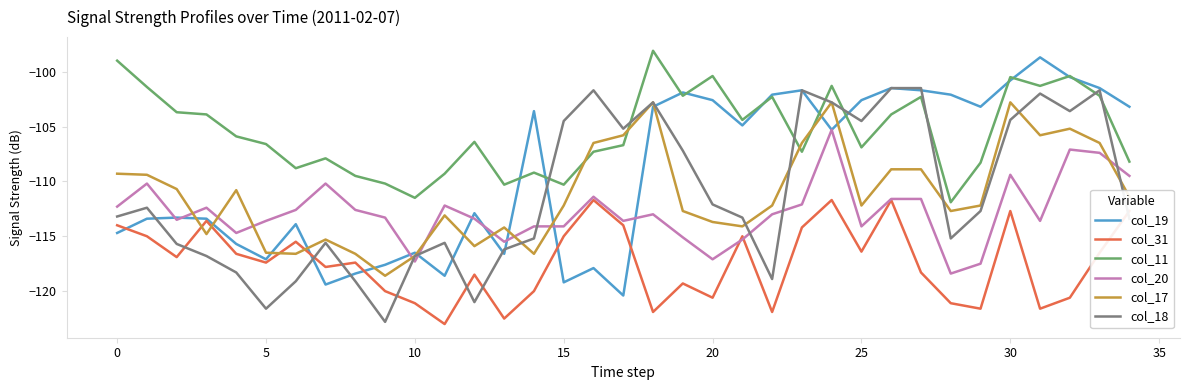

What is the minimum value for col_11?

-111.9